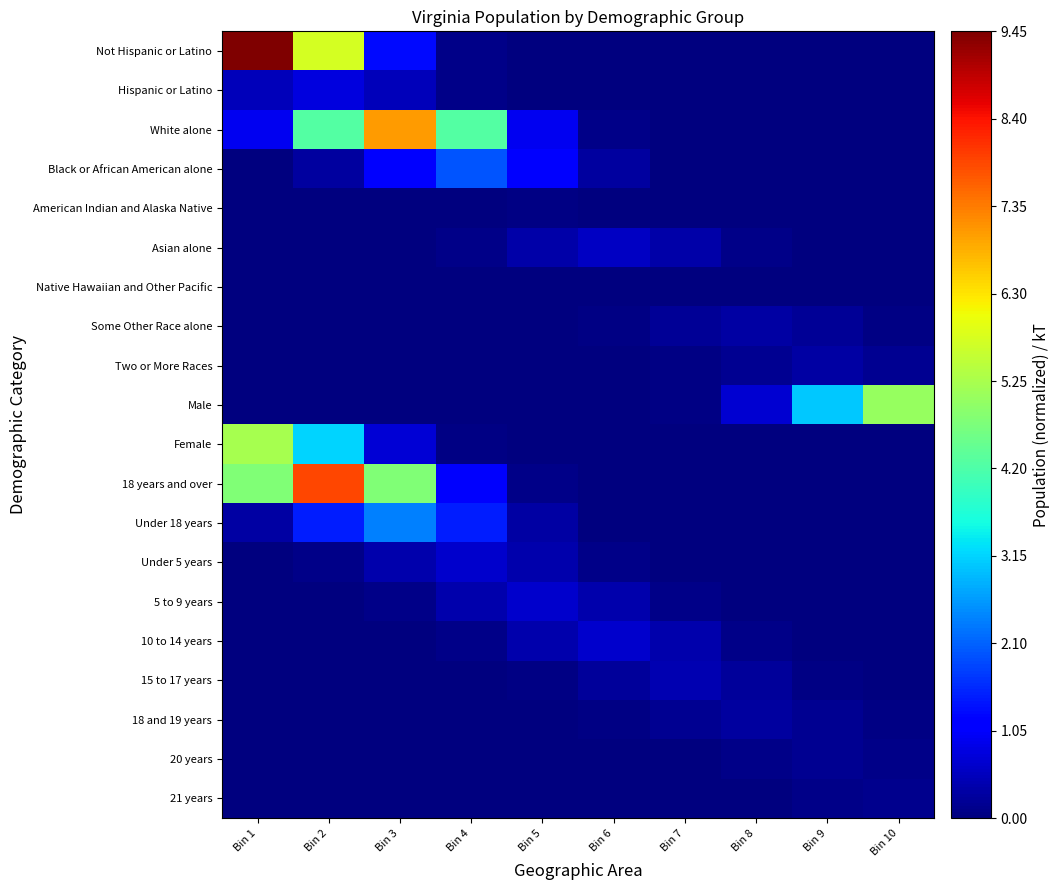

Reading right to left, transcribe all the data shown in this chart.

Not Hispanic or Latino: Bin 10=0.0	Bin 9=0.0	Bin 8=0.0	Bin 7=0.0	Bin 6=0.0	Bin 5=0.0	Bin 4=0.1	Bin 3=1.3	Bin 2=5.7	Bin 1=9.4
Hispanic or Latino: Bin 10=0.0	Bin 9=0.0	Bin 8=0.0	Bin 7=0.0	Bin 6=0.0	Bin 5=0.0	Bin 4=0.1	Bin 3=0.5	Bin 2=0.8	Bin 1=0.5
White alone: Bin 10=0.0	Bin 9=0.0	Bin 8=0.0	Bin 7=0.0	Bin 6=0.1	Bin 5=1.0	Bin 4=4.3	Bin 3=7.0	Bin 2=4.3	Bin 1=1.0
Black or African American alone: Bin 10=0.0	Bin 9=0.0	Bin 8=0.0	Bin 7=0.0	Bin 6=0.3	Bin 5=1.2	Bin 4=2.0	Bin 3=1.2	Bin 2=0.3	Bin 1=0.0
American Indian and Alaska Native: Bin 10=0.0	Bin 9=0.0	Bin 8=0.0	Bin 7=0.0	Bin 6=0.0	Bin 5=0.0	Bin 4=0.0	Bin 3=0.0	Bin 2=0.0	Bin 1=0.0
Asian alone: Bin 10=0.0	Bin 9=0.0	Bin 8=0.1	Bin 7=0.3	Bin 6=0.6	Bin 5=0.3	Bin 4=0.1	Bin 3=0.0	Bin 2=0.0	Bin 1=0.0
Native Hawaiian and Other Pacific: Bin 10=0.0	Bin 9=0.0	Bin 8=0.0	Bin 7=0.0	Bin 6=0.0	Bin 5=0.0	Bin 4=0.0	Bin 3=0.0	Bin 2=0.0	Bin 1=0.0
Some Other Race alone: Bin 10=0.0	Bin 9=0.2	Bin 8=0.3	Bin 7=0.2	Bin 6=0.0	Bin 5=0.0	Bin 4=0.0	Bin 3=0.0	Bin 2=0.0	Bin 1=0.0
Two or More Races: Bin 10=0.2	Bin 9=0.3	Bin 8=0.2	Bin 7=0.0	Bin 6=0.0	Bin 5=0.0	Bin 4=0.0	Bin 3=0.0	Bin 2=0.0	Bin 1=0.0
Male: Bin 10=5.0	Bin 9=3.1	Bin 8=0.7	Bin 7=0.1	Bin 6=0.0	Bin 5=0.0	Bin 4=0.0	Bin 3=0.0	Bin 2=0.0	Bin 1=0.0
Female: Bin 10=0.0	Bin 9=0.0	Bin 8=0.0	Bin 7=0.0	Bin 6=0.0	Bin 5=0.0	Bin 4=0.1	Bin 3=0.7	Bin 2=3.2	Bin 1=5.2
18 years and over: Bin 10=0.0	Bin 9=0.0	Bin 8=0.0	Bin 7=0.0	Bin 6=0.0	Bin 5=0.1	Bin 4=1.1	Bin 3=4.8	Bin 2=7.9	Bin 1=4.8
Under 18 years: Bin 10=0.0	Bin 9=0.0	Bin 8=0.0	Bin 7=0.0	Bin 6=0.0	Bin 5=0.3	Bin 4=1.4	Bin 3=2.4	Bin 2=1.4	Bin 1=0.3
Under 5 years: Bin 10=0.0	Bin 9=0.0	Bin 8=0.0	Bin 7=0.0	Bin 6=0.1	Bin 5=0.4	Bin 4=0.7	Bin 3=0.4	Bin 2=0.1	Bin 1=0.0
5 to 9 years: Bin 10=0.0	Bin 9=0.0	Bin 8=0.0	Bin 7=0.1	Bin 6=0.4	Bin 5=0.7	Bin 4=0.4	Bin 3=0.1	Bin 2=0.0	Bin 1=0.0
10 to 14 years: Bin 10=0.0	Bin 9=0.0	Bin 8=0.1	Bin 7=0.4	Bin 6=0.7	Bin 5=0.4	Bin 4=0.1	Bin 3=0.0	Bin 2=0.0	Bin 1=0.0
15 to 17 years: Bin 10=0.0	Bin 9=0.1	Bin 8=0.2	Bin 7=0.4	Bin 6=0.2	Bin 5=0.1	Bin 4=0.0	Bin 3=0.0	Bin 2=0.0	Bin 1=0.0
18 and 19 years: Bin 10=0.0	Bin 9=0.2	Bin 8=0.3	Bin 7=0.2	Bin 6=0.0	Bin 5=0.0	Bin 4=0.0	Bin 3=0.0	Bin 2=0.0	Bin 1=0.0
20 years: Bin 10=0.1	Bin 9=0.2	Bin 8=0.1	Bin 7=0.0	Bin 6=0.0	Bin 5=0.0	Bin 4=0.0	Bin 3=0.0	Bin 2=0.0	Bin 1=0.0
21 years: Bin 10=0.1	Bin 9=0.1	Bin 8=0.0	Bin 7=0.0	Bin 6=0.0	Bin 5=0.0	Bin 4=0.0	Bin 3=0.0	Bin 2=0.0	Bin 1=0.0